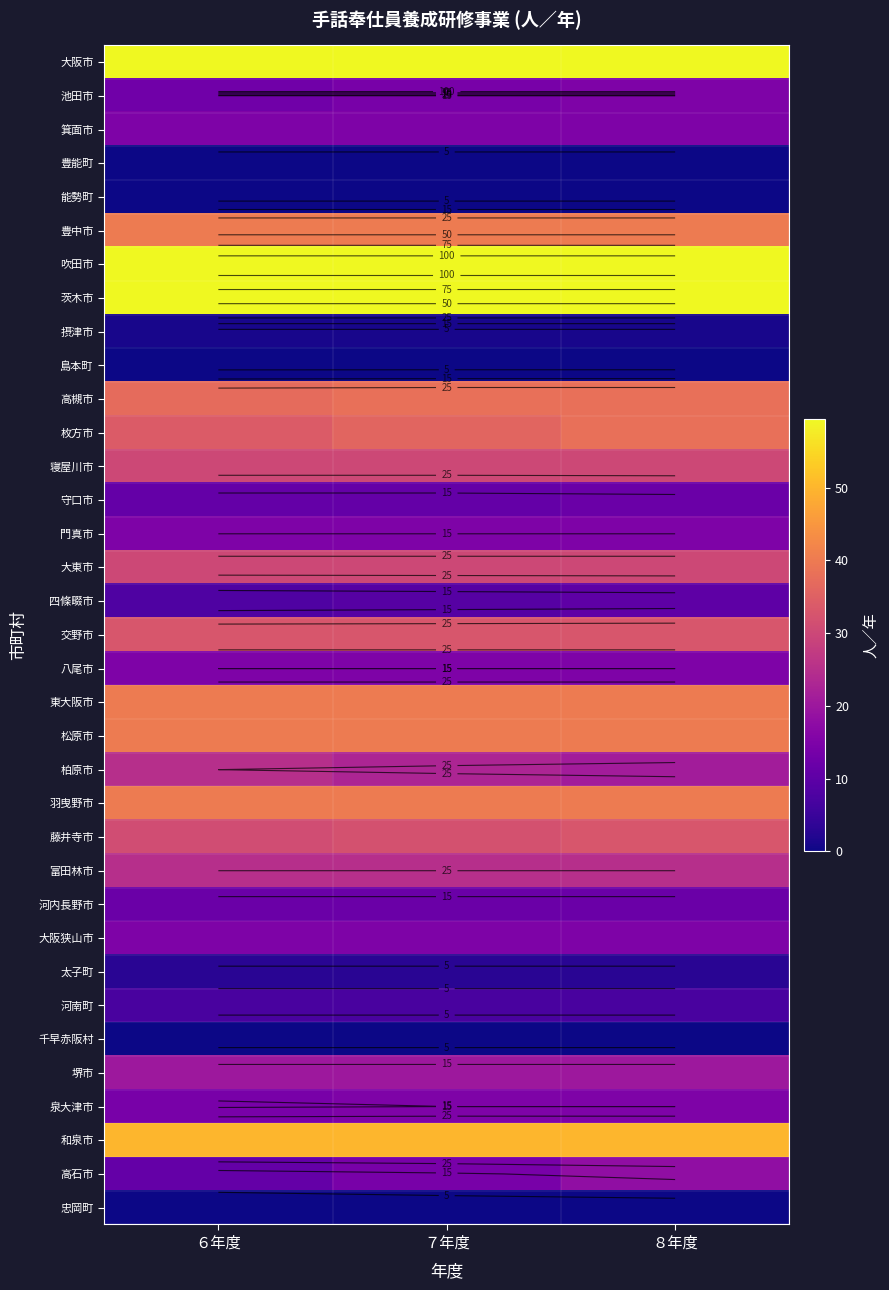

What is the maximum value shown in the chart?

699